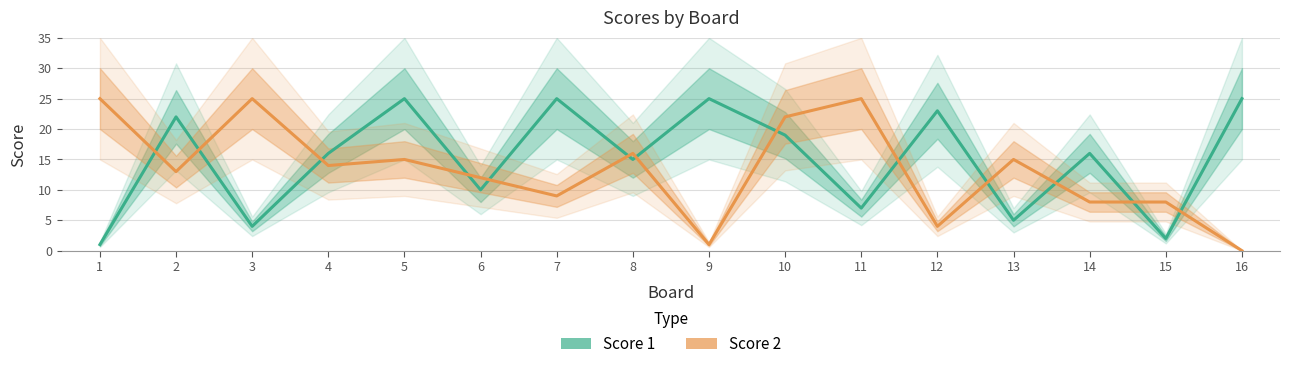

How many interior local valleys does the Score 2 series have?

5